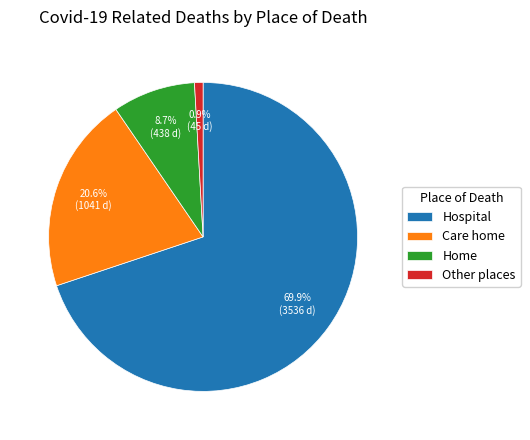

Do Care home and Hospital together represent more than half of the pie?

Yes